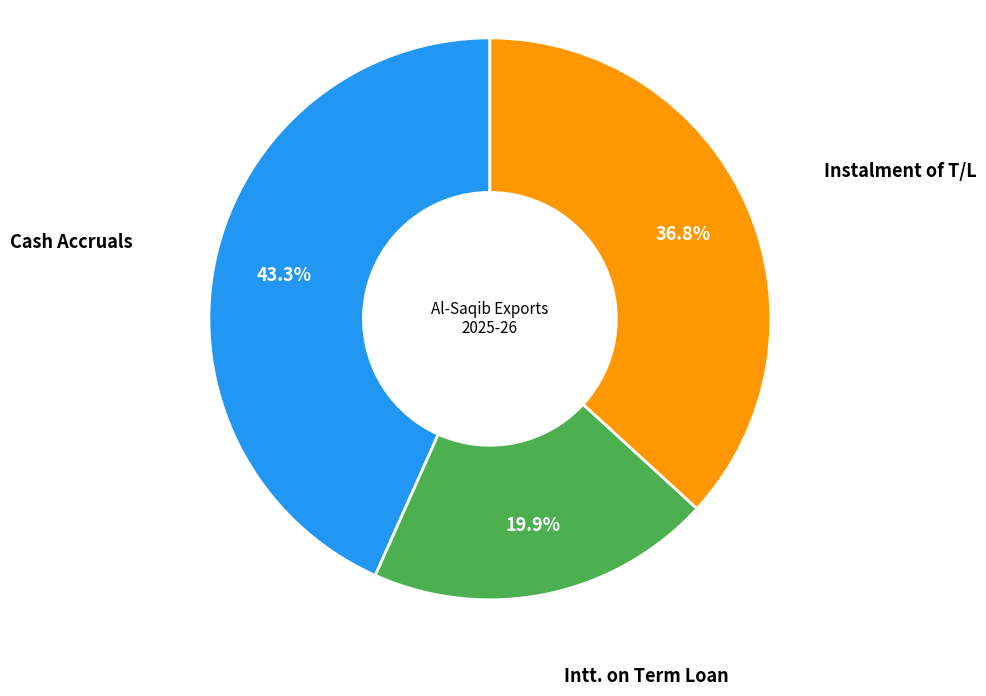

Is there any slice that represents more than half of the pie?

No